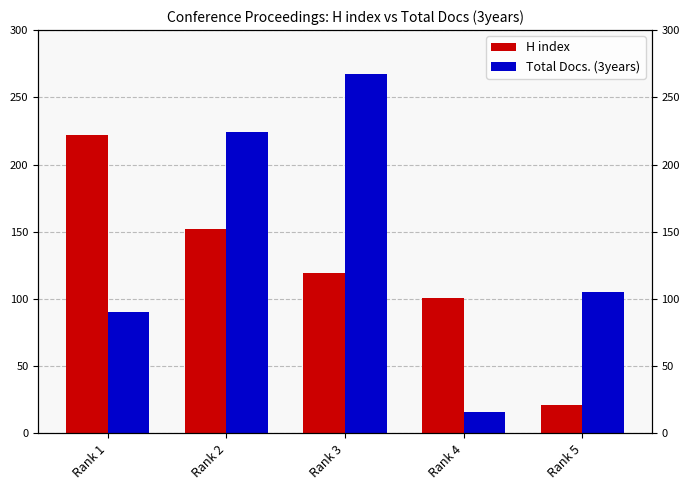

What is the lowest value of the Total Docs. (3years) series?

16